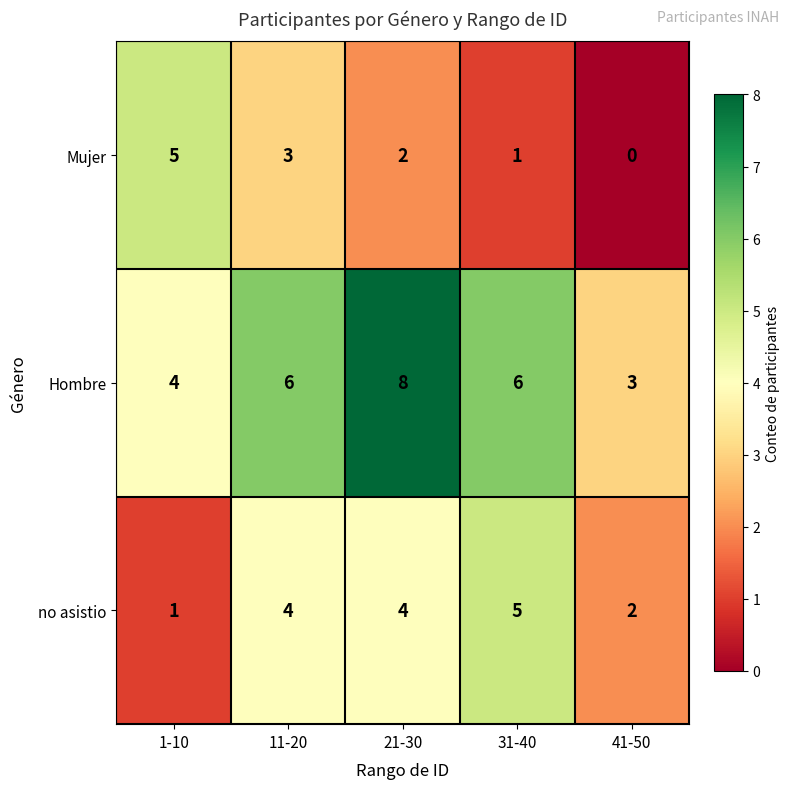

What is the spread (max minus min) of values at 11-20?

3